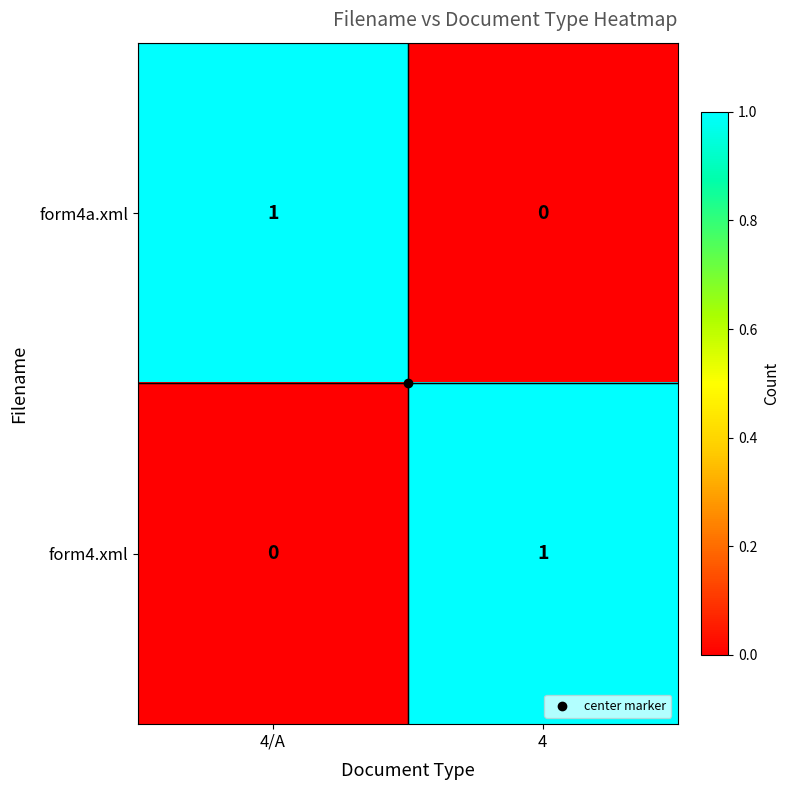

Is the value of form4.xml at 4/A greater than the value of form4a.xml at 4/A?

No